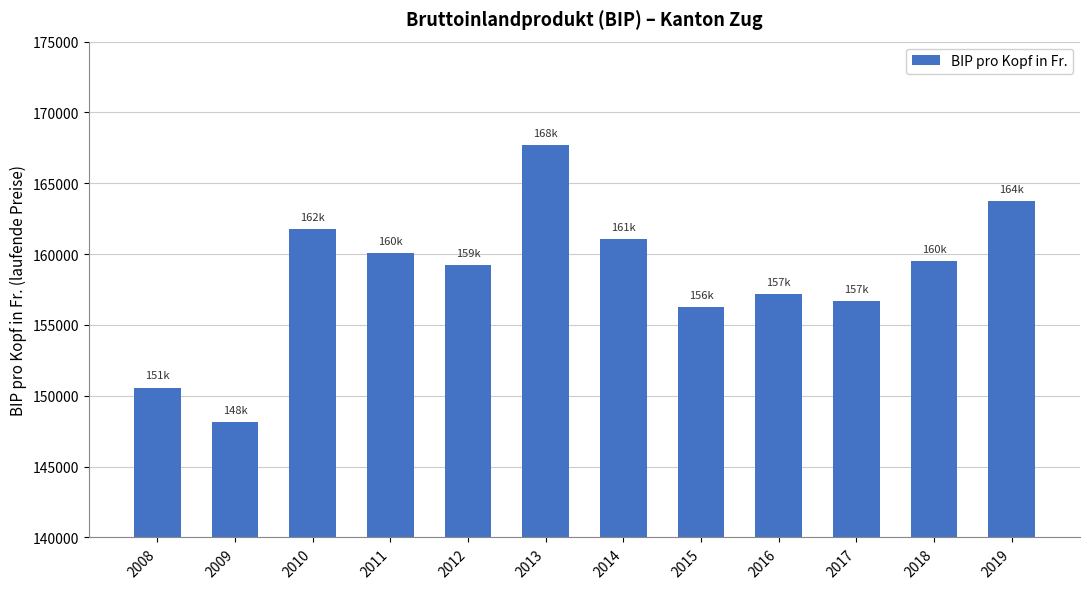

Reading right to left, transcribe all the data shown in this chart.

163717.9	159513.9	156694.9	157183.8	156260.9	161033.2	167702.6	159252.9	160050.9	161773.8	148164.8	150581.0